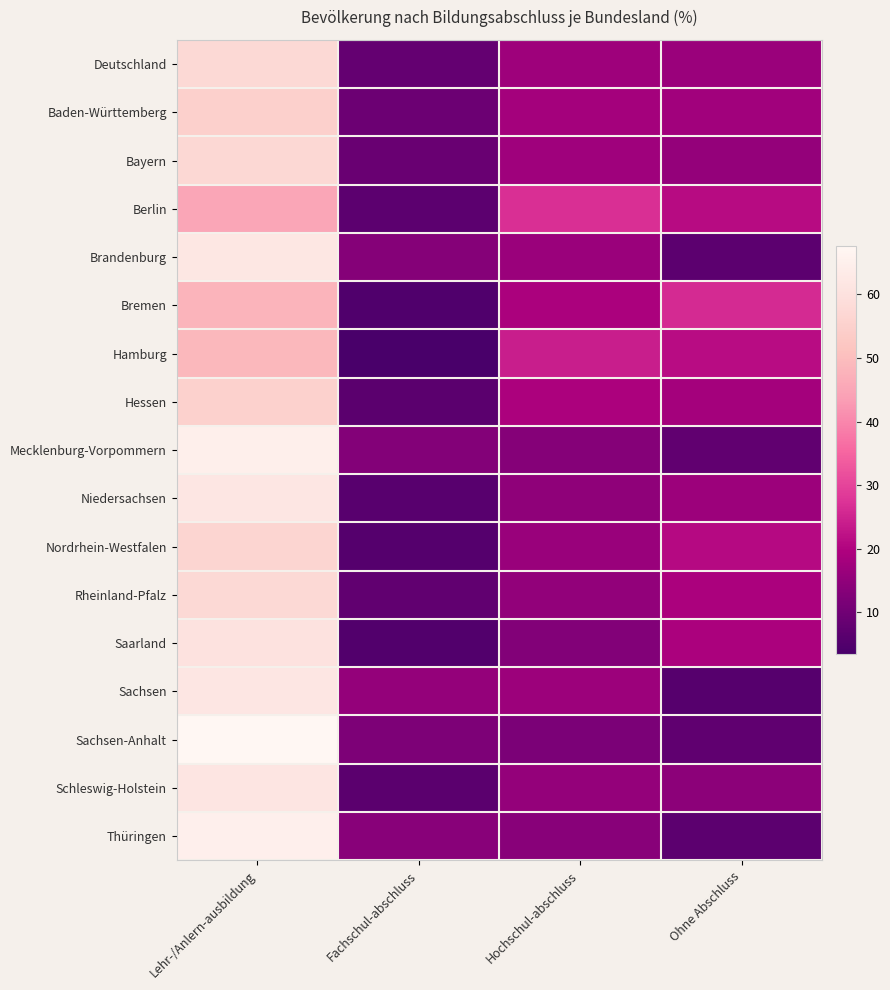

Reading left to right, what are all the values shown in this chart?

Deutschland: Lehr-/Anlern-ausbildung=57.4	Fachschul-abschluss=8.2	Hochschul-abschluss=17.1	Ohne Abschluss=16.5
Baden-Württemberg: Lehr-/Anlern-ausbildung=54.9	Fachschul-abschluss=9.3	Hochschul-abschluss=18.1	Ohne Abschluss=17.6
Bayern: Lehr-/Anlern-ausbildung=57.1	Fachschul-abschluss=8.9	Hochschul-abschluss=17.3	Ohne Abschluss=15.6
Berlin: Lehr-/Anlern-ausbildung=45.0	Fachschul-abschluss=6.8	Hochschul-abschluss=27.0	Ohne Abschluss=21.1
Brandenburg: Lehr-/Anlern-ausbildung=61.9	Fachschul-abschluss=13.4	Hochschul-abschluss=16.7	Ohne Abschluss=6.9
Bremen: Lehr-/Anlern-ausbildung=47.9	Fachschul-abschluss=4.7	Hochschul-abschluss=19.1	Ohne Abschluss=26.1
Hamburg: Lehr-/Anlern-ausbildung=48.8	Fachschul-abschluss=3.5	Hochschul-abschluss=24.0	Ohne Abschluss=21.3
Hessen: Lehr-/Anlern-ausbildung=55.2	Fachschul-abschluss=6.7	Hochschul-abschluss=19.5	Ohne Abschluss=18.0
Mecklenburg-Vorpommern: Lehr-/Anlern-ausbildung=64.6	Fachschul-abschluss=13.0	Hochschul-abschluss=13.4	Ohne Abschluss=7.7
Niedersachsen: Lehr-/Anlern-ausbildung=61.7	Fachschul-abschluss=6.0	Hochschul-abschluss=14.7	Ohne Abschluss=16.8
Nordrhein-Westfalen: Lehr-/Anlern-ausbildung=56.3	Fachschul-abschluss=5.5	Hochschul-abschluss=16.3	Ohne Abschluss=20.8
Rheinland-Pfalz: Lehr-/Anlern-ausbildung=57.5	Fachschul-abschluss=7.5	Hochschul-abschluss=15.4	Ohne Abschluss=19.2
Saarland: Lehr-/Anlern-ausbildung=60.4	Fachschul-abschluss=5.2	Hochschul-abschluss=13.0	Ohne Abschluss=19.1
Sachsen: Lehr-/Anlern-ausbildung=61.7	Fachschul-abschluss=15.7	Hochschul-abschluss=16.8	Ohne Abschluss=5.8
Sachsen-Anhalt: Lehr-/Anlern-ausbildung=67.6	Fachschul-abschluss=12.2	Hochschul-abschluss=11.8	Ohne Abschluss=7.4
Schleswig-Holstein: Lehr-/Anlern-ausbildung=61.5	Fachschul-abschluss=6.7	Hochschul-abschluss=15.5	Ohne Abschluss=14.3
Thüringen: Lehr-/Anlern-ausbildung=65.0	Fachschul-abschluss=14.0	Hochschul-abschluss=13.9	Ohne Abschluss=6.8